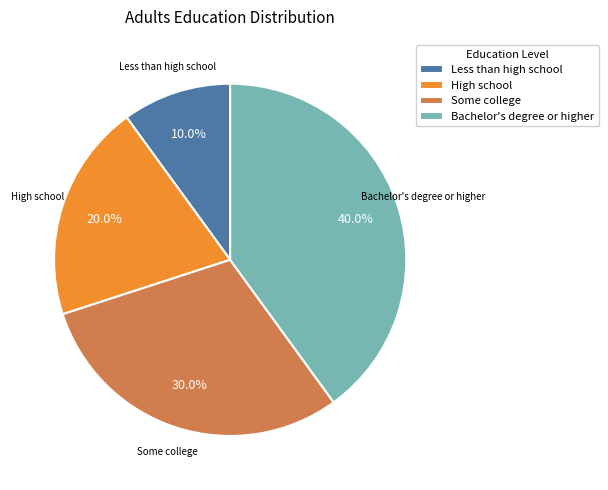

Rank the categories by value from highest to lowest.

Bachelor's degree or higher, Some college, High school, Less than high school